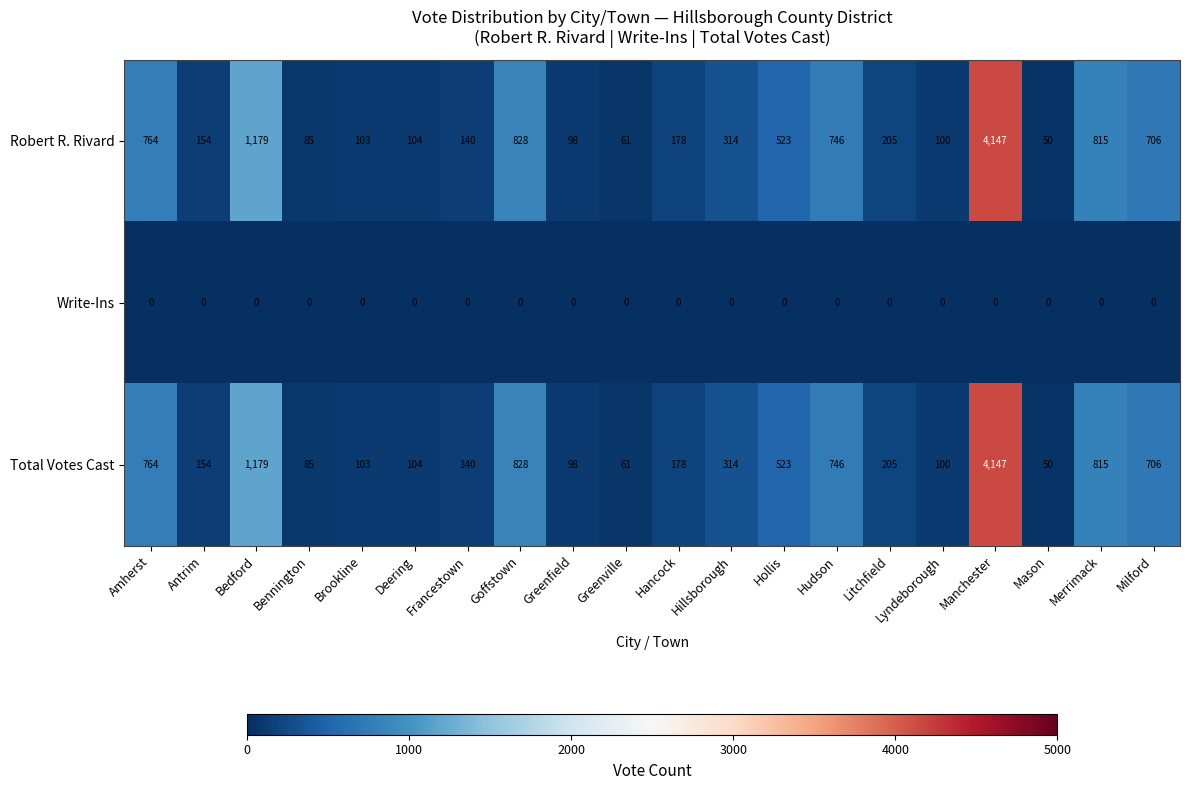

Which category has the highest value across all series?

Manchester